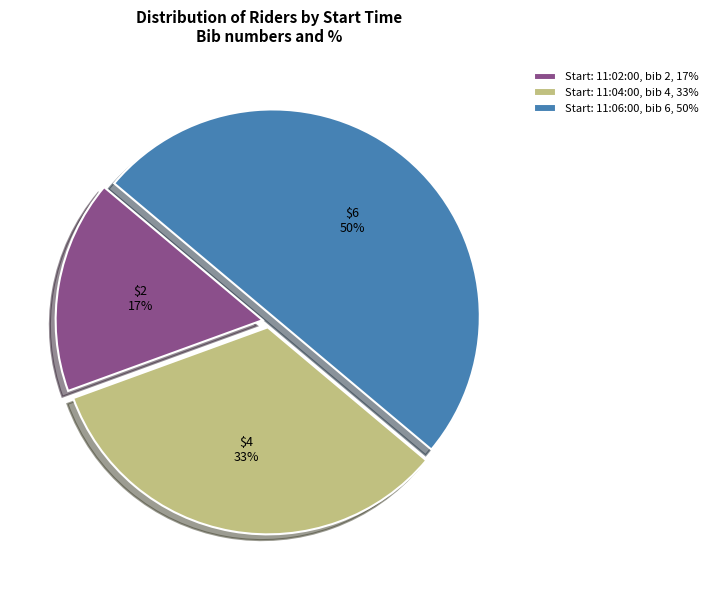

Between Start: 11:04:00, bib 4, 33% and Start: 11:02:00, bib 2, 17%, which is larger?

Start: 11:04:00, bib 4, 33%